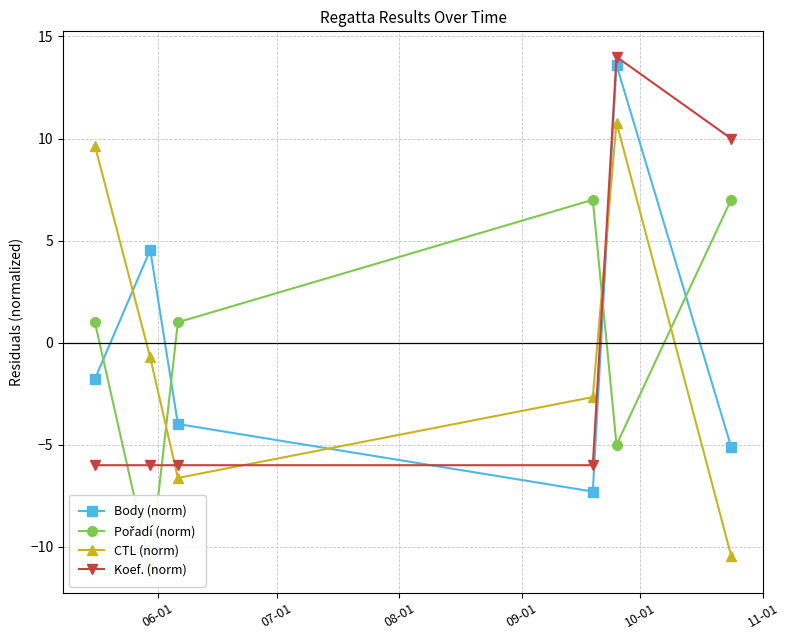

True or false: Koef. (norm) and Body (norm) cross at least once.

True